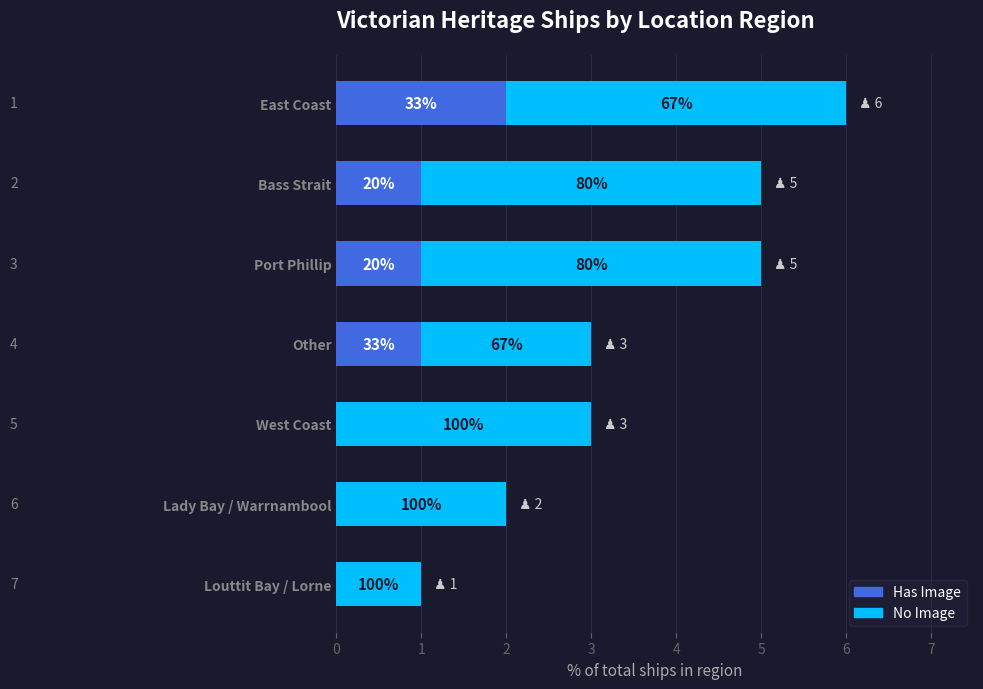

What are all the series names shown in the legend?

Has Image, No Image